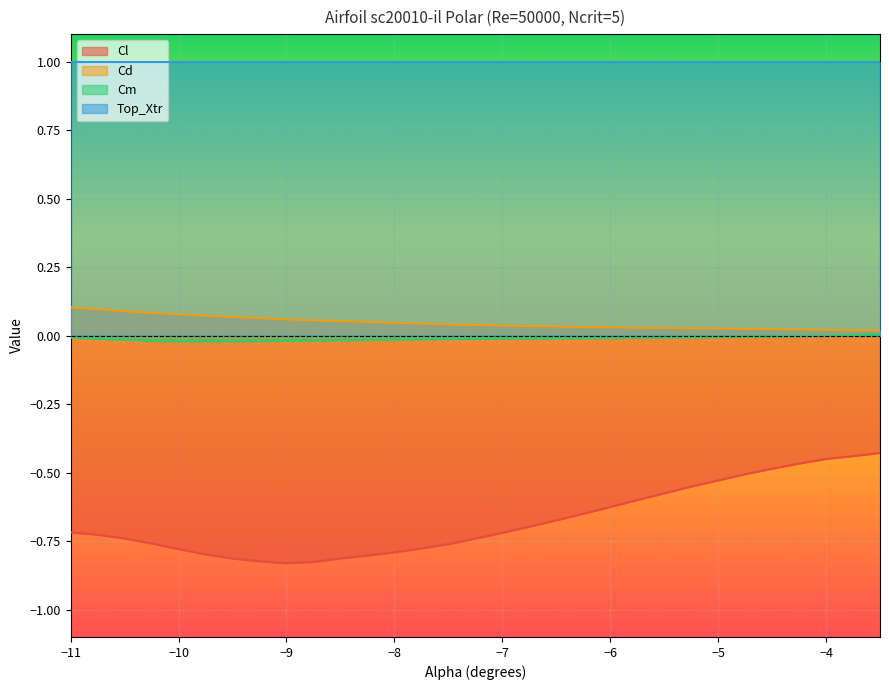

True or false: Cm and Cd cross at least once.

False